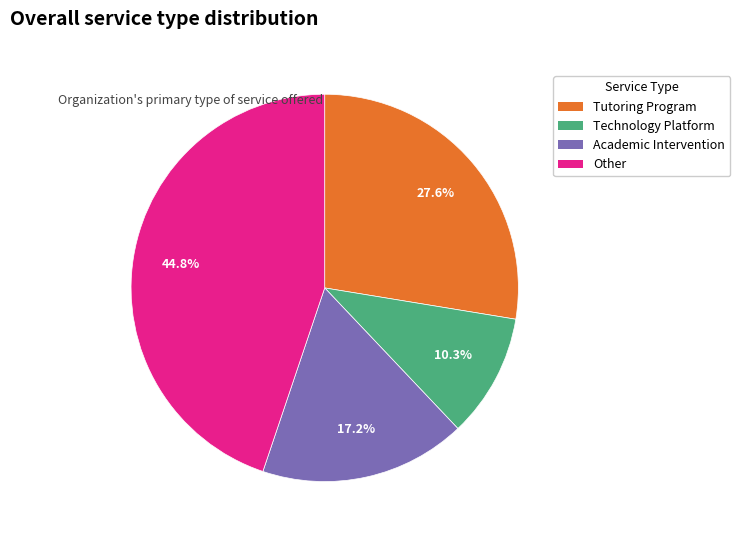

To the nearest percent, what is the average slice percentage?

25%